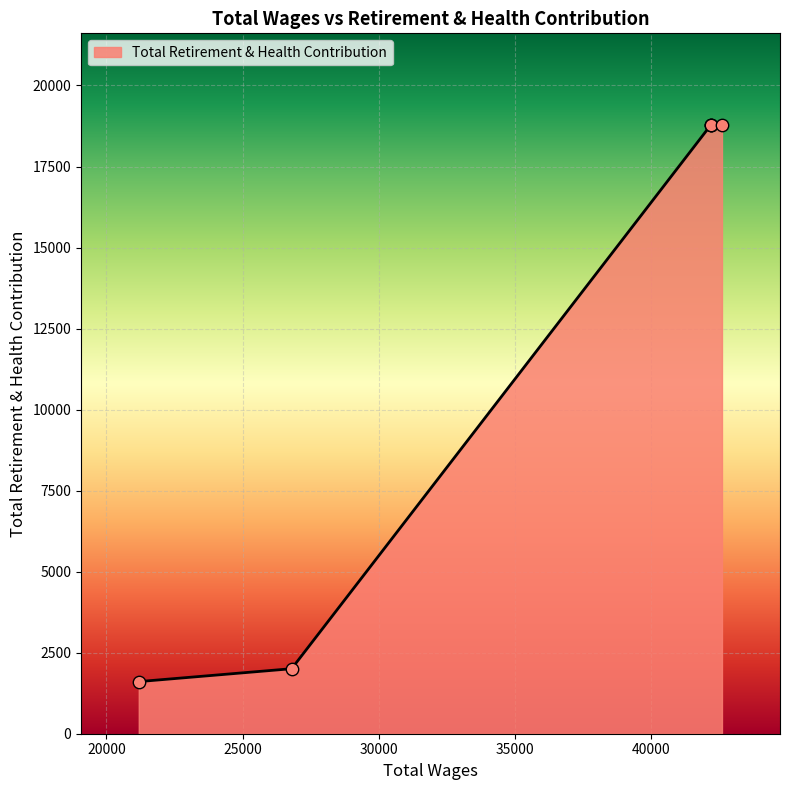

Approximately how many times larger is the value at 42192.0 compared to 26801.0?

9.4